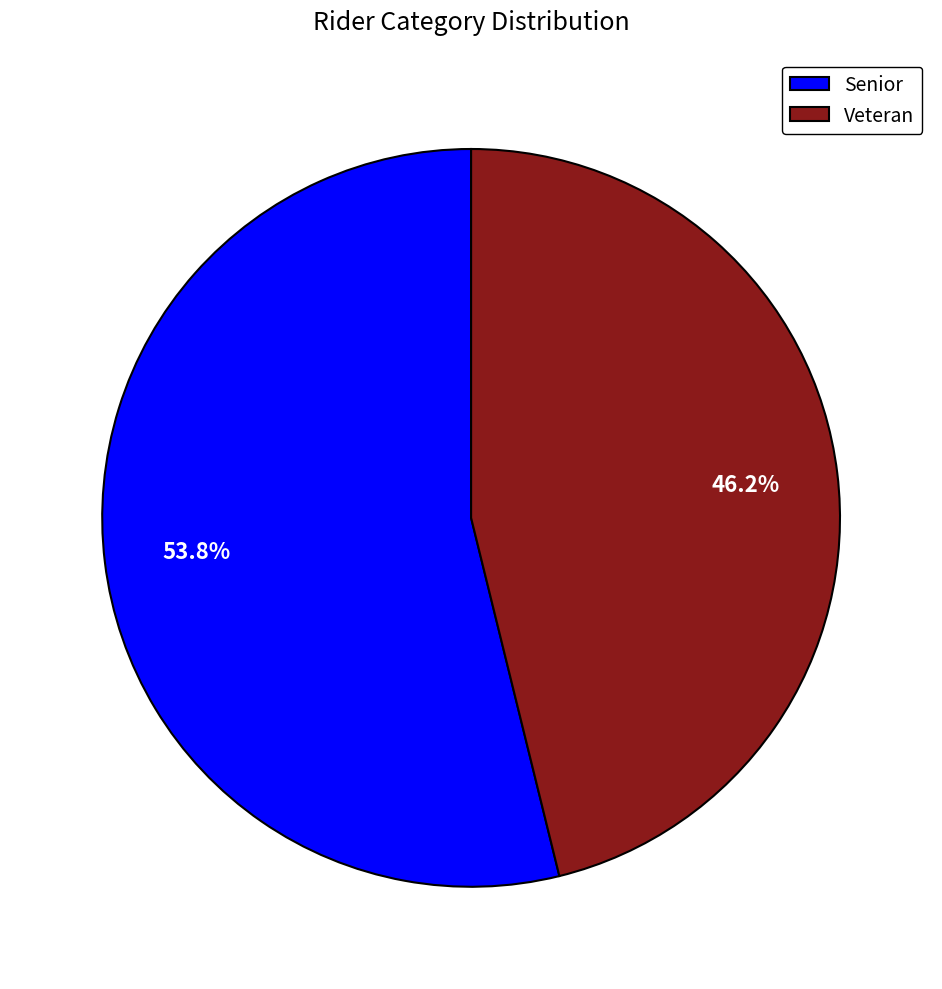

Which category has the smallest portion of the pie?

Veteran